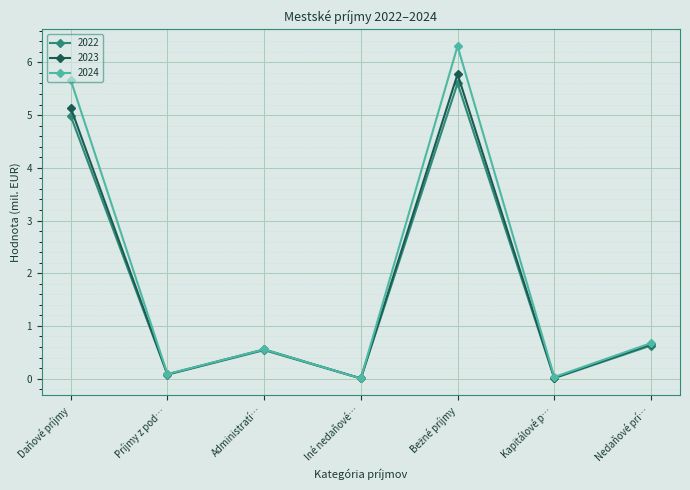

Which series has the widest spread of values?

2024